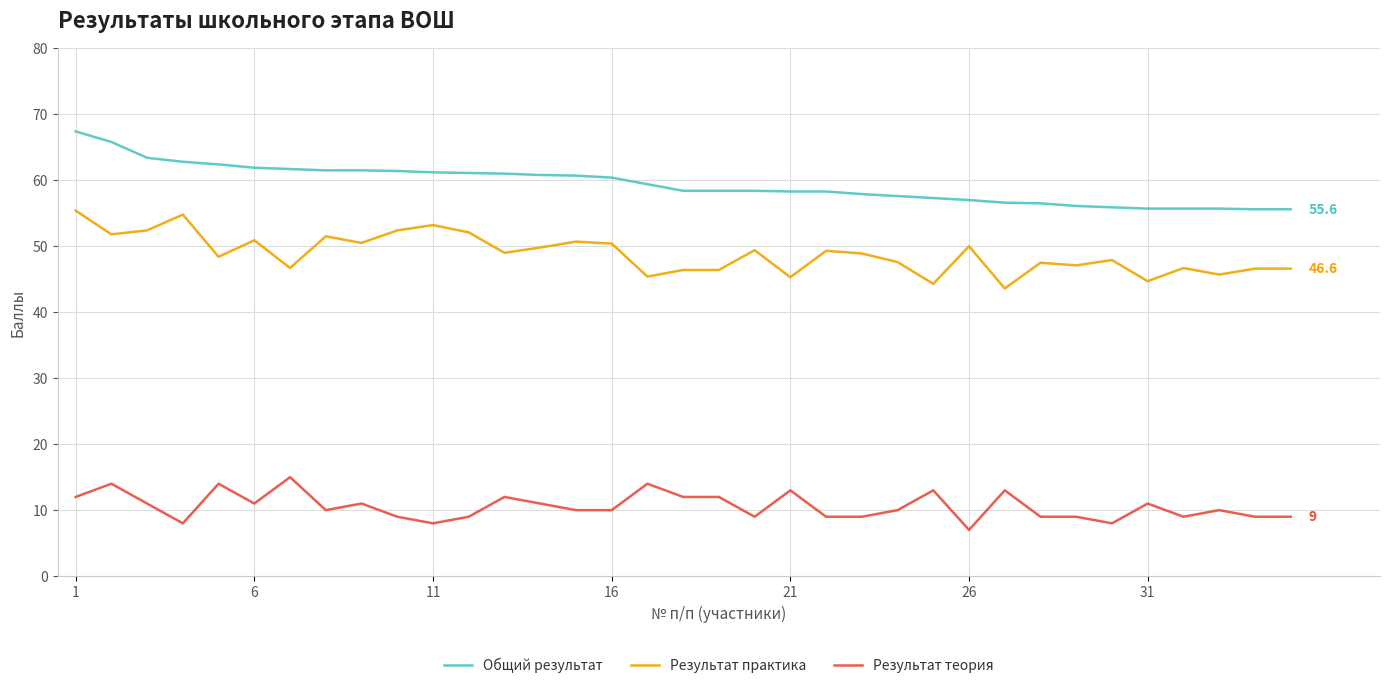

True or false: Общий результат and Результат практика intersect in this chart.

False